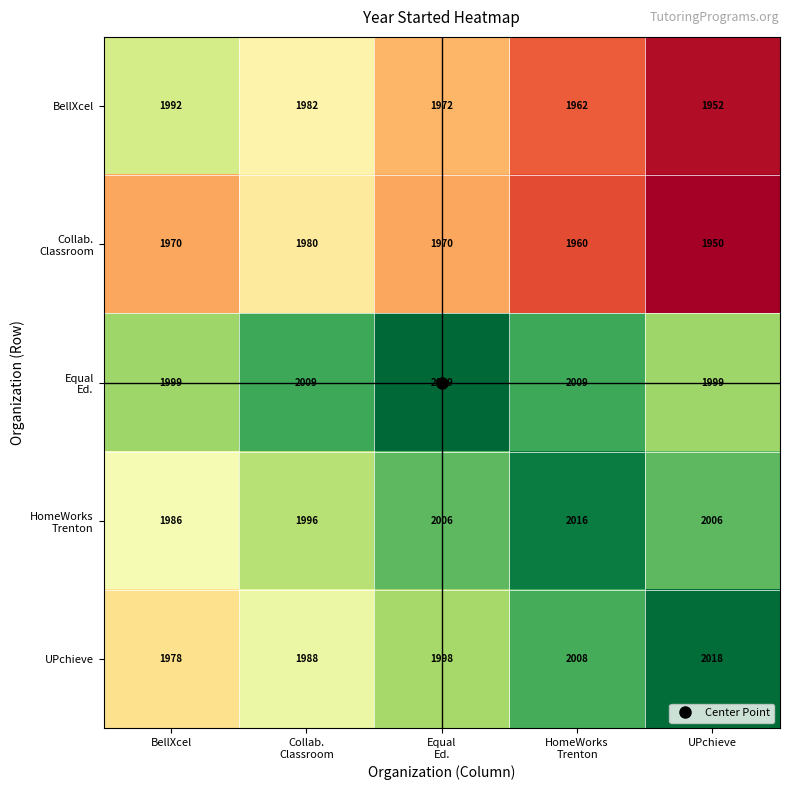

Count the UPchieve values in the range 1988 to 2008.

3